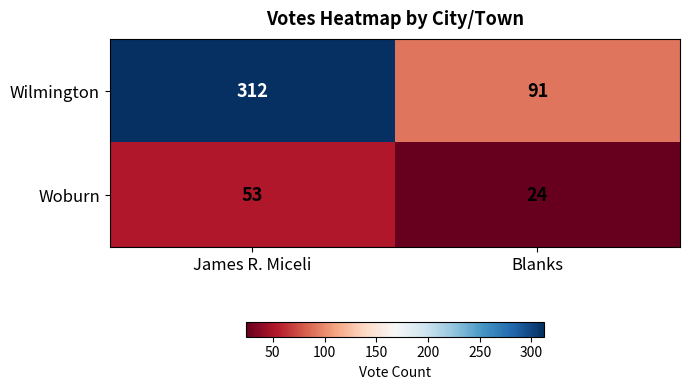

Rank the series by their maximum value, from lowest to highest.

Woburn, Wilmington